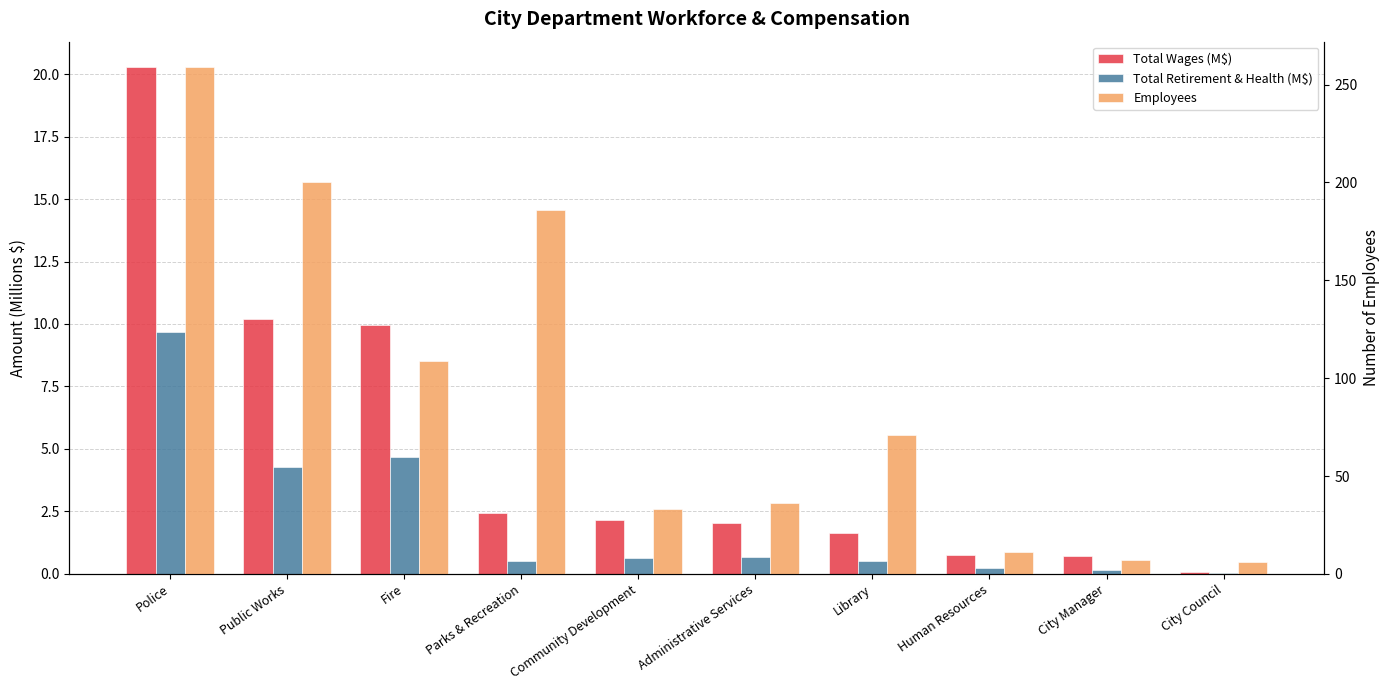

Where does the Total Wages (M$) series first go above 2?

Police